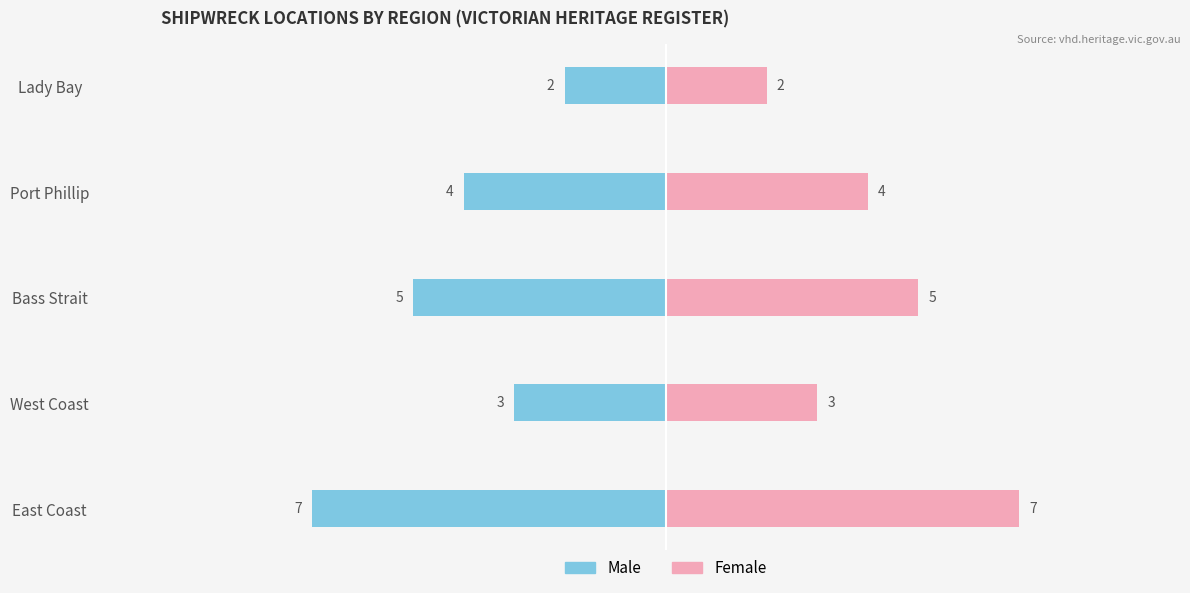

Rank the series at Bass Strait from lowest to highest value.

Male, Female